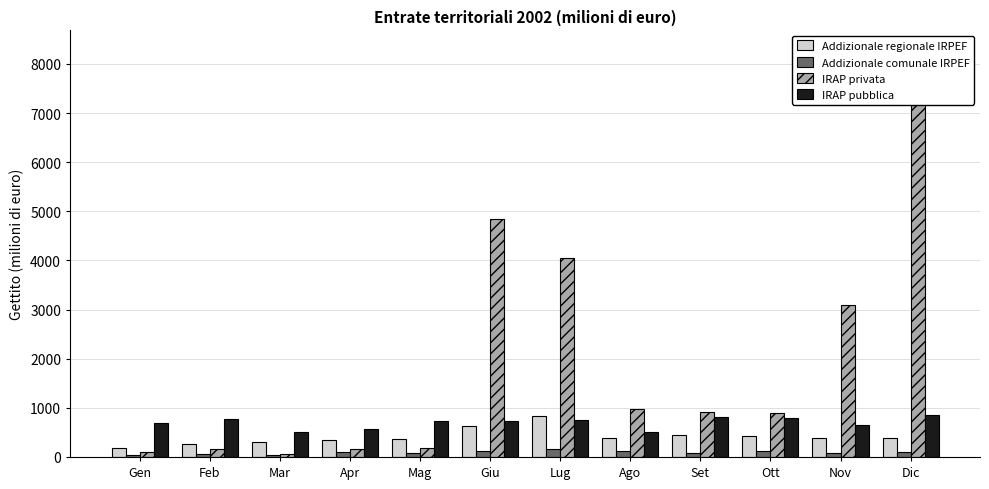

At how many categories does at least one series exceed 7804?

1